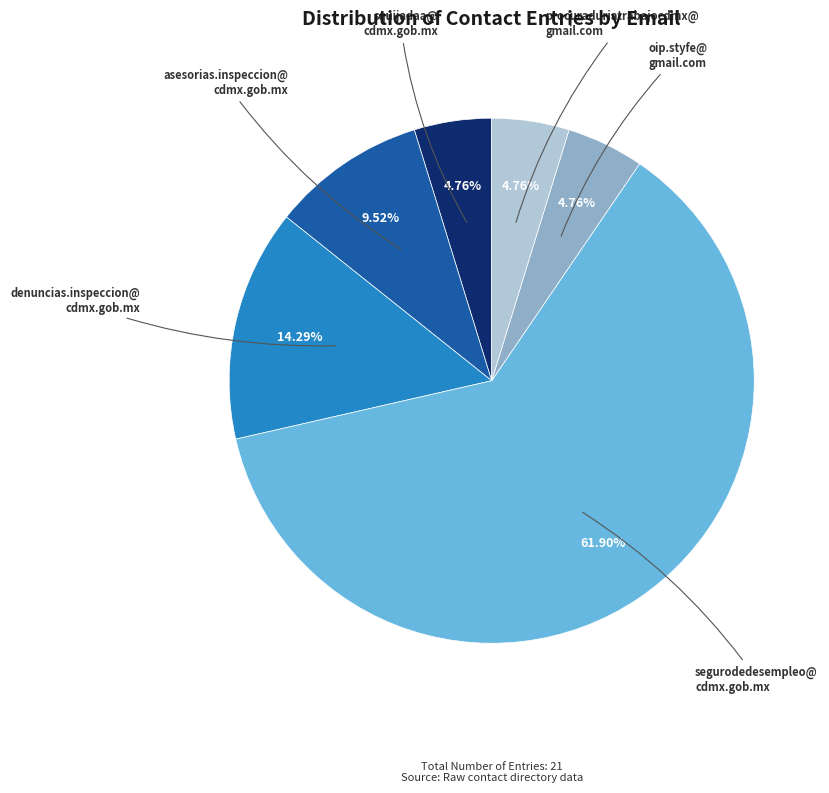

Is there a majority slice in this chart?

Yes